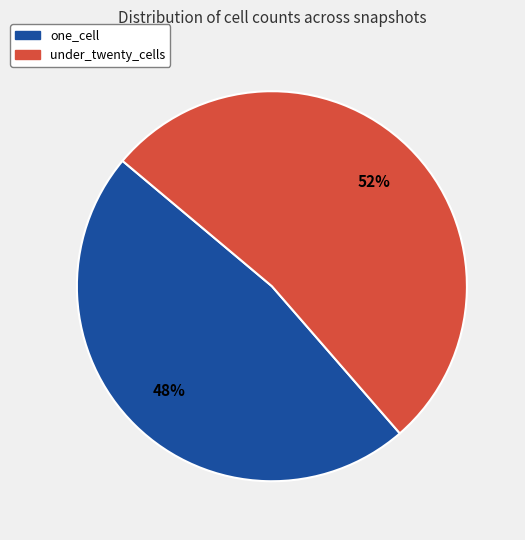

How many segments does this pie chart have?

2